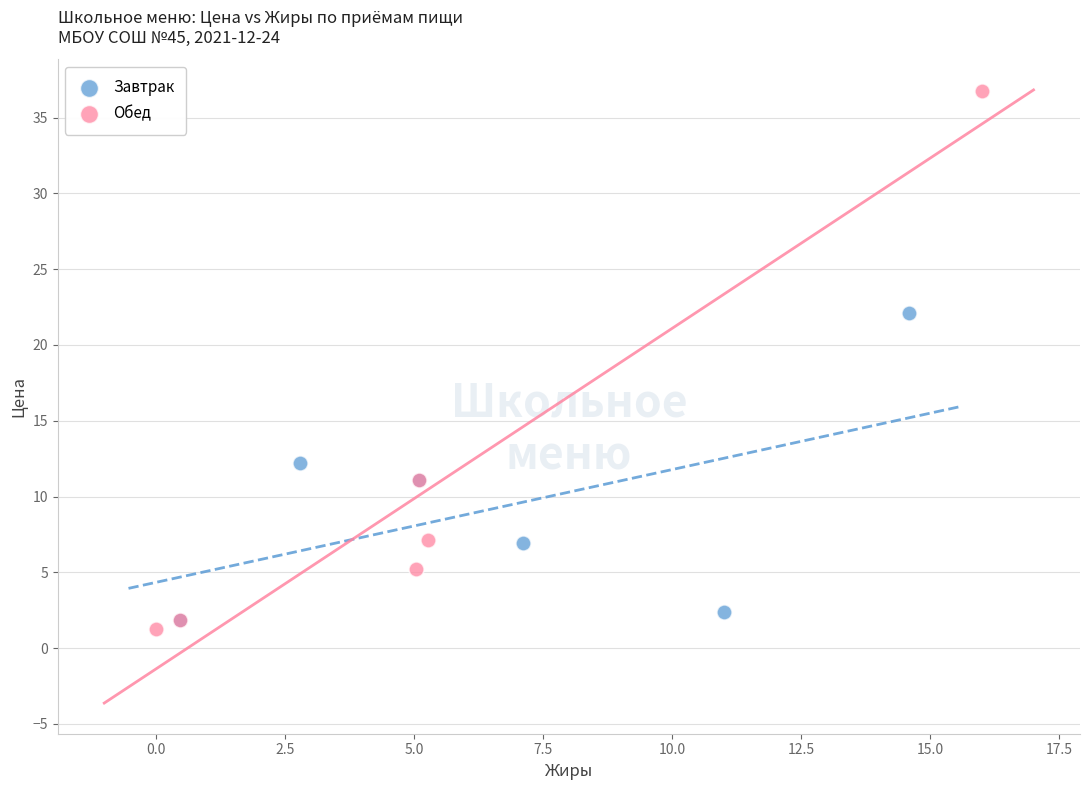

What are all the series names shown in the legend?

Завтрак, Обед